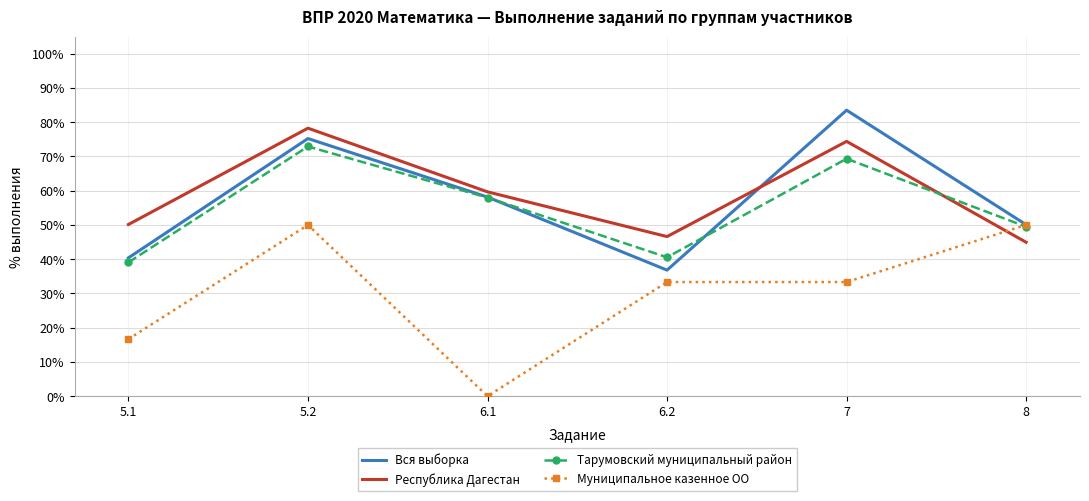

The value of Тарумовский муниципальный район at 6.2 is 59.9. True or false?

False